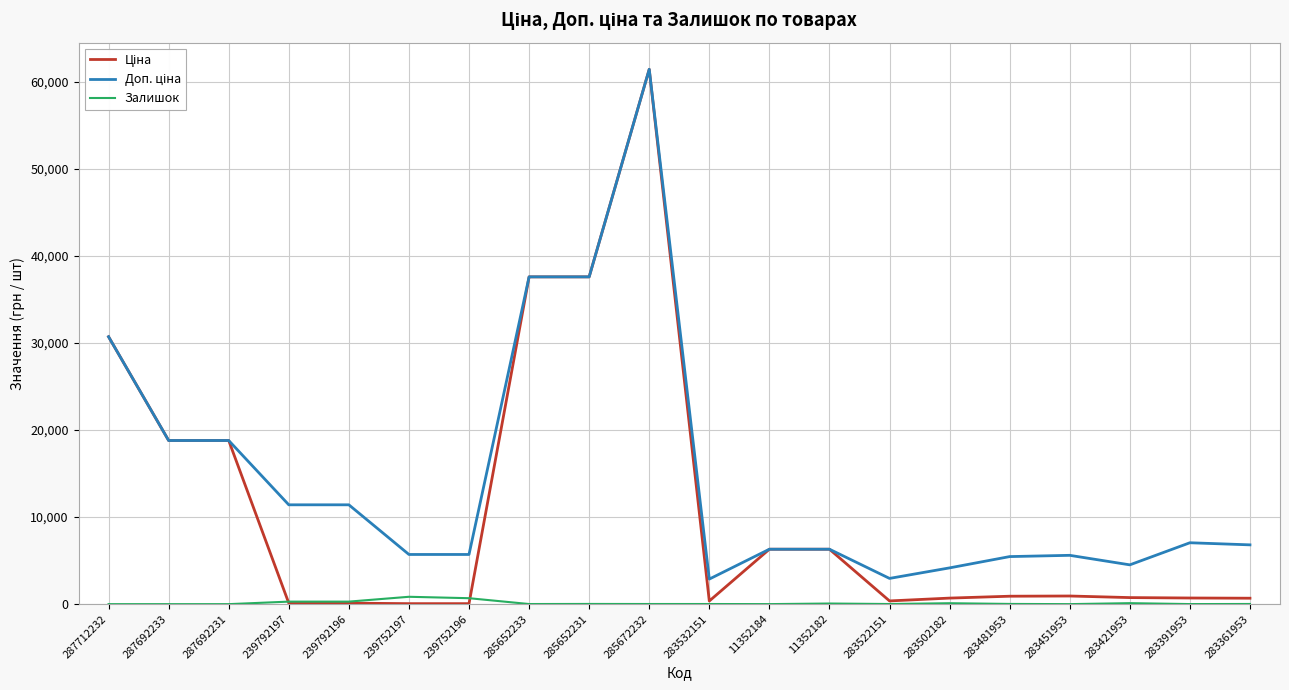

What is the difference between the maximum and minimum values in the Залишок series?

845.0